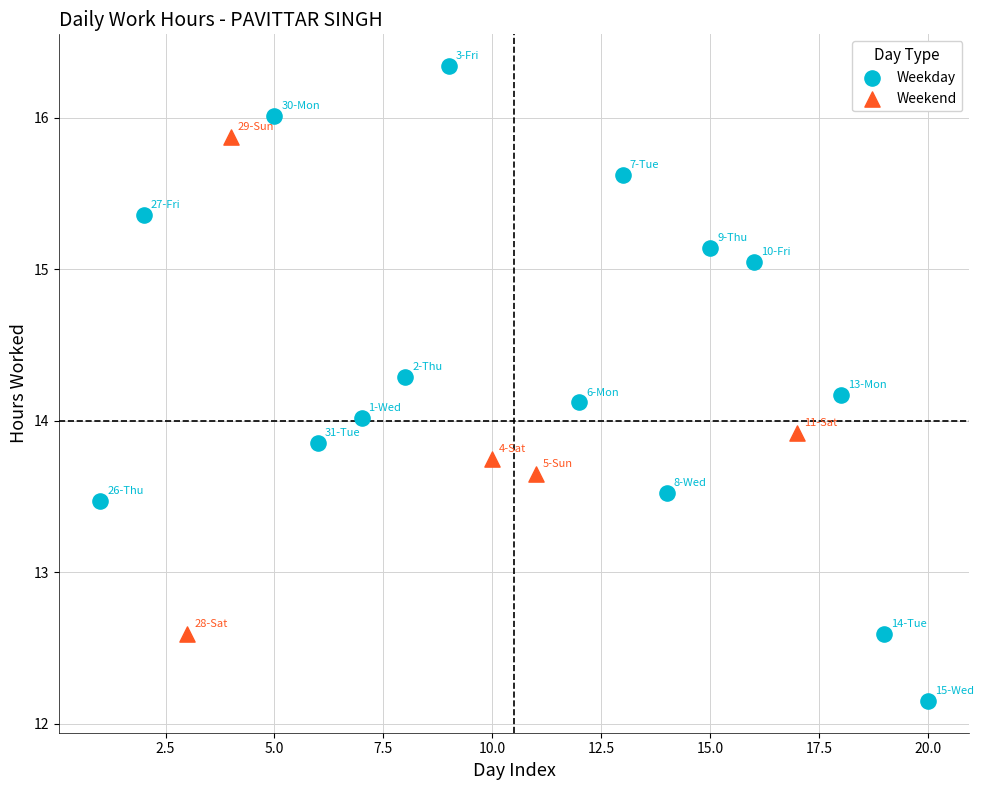

Which series reaches the maximum Y coordinate?

Weekday